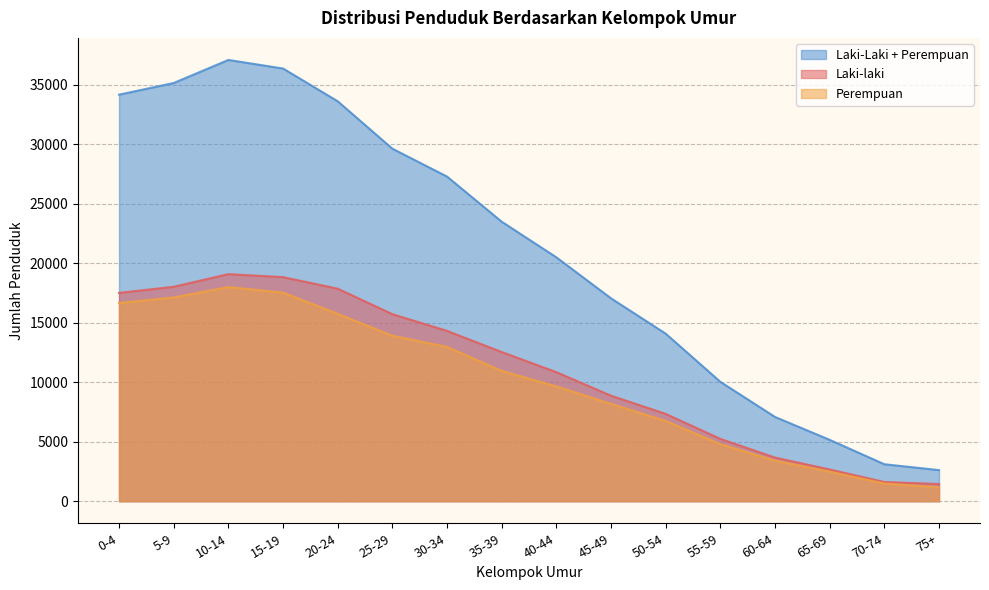

What is the smallest value displayed?

1169